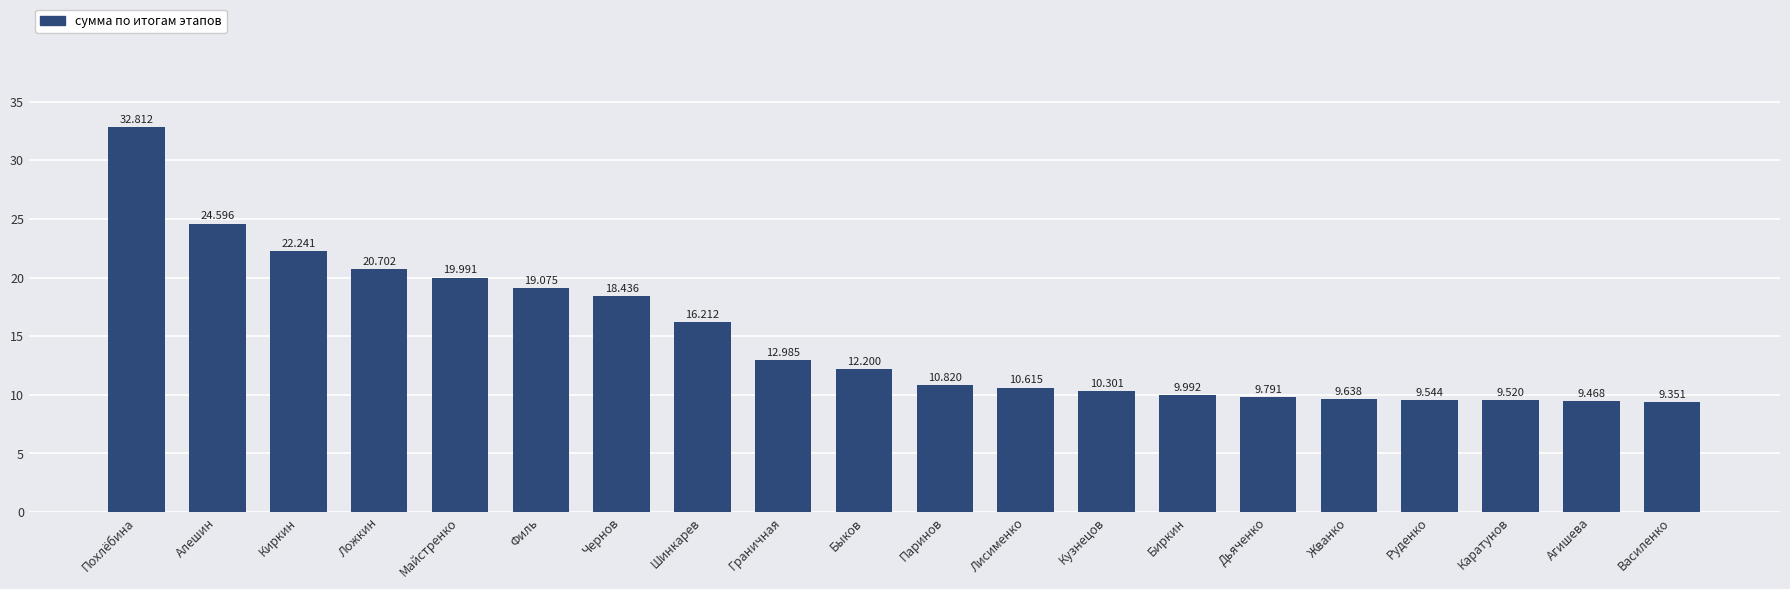

How many values are below 12?

10